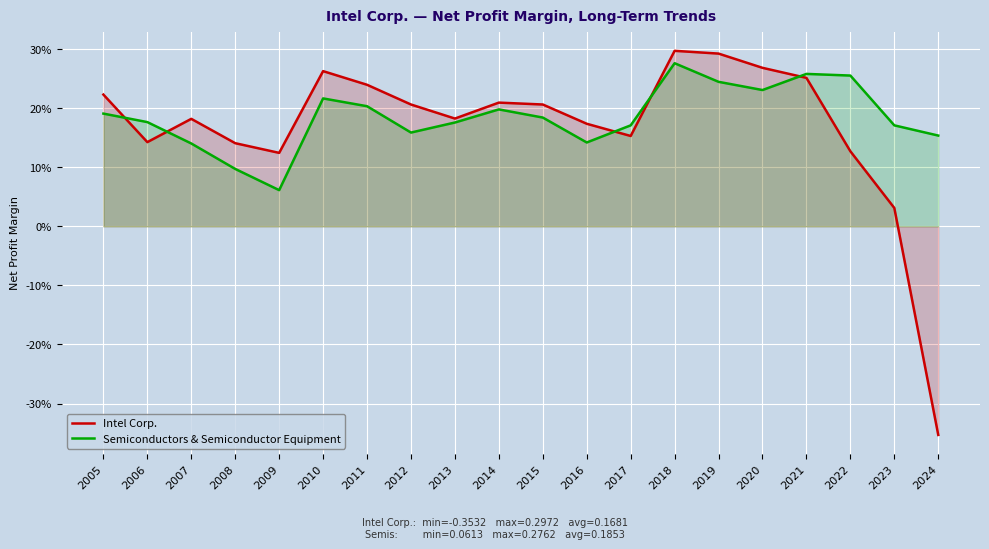

What is the maximum value shown in the chart?

0.3